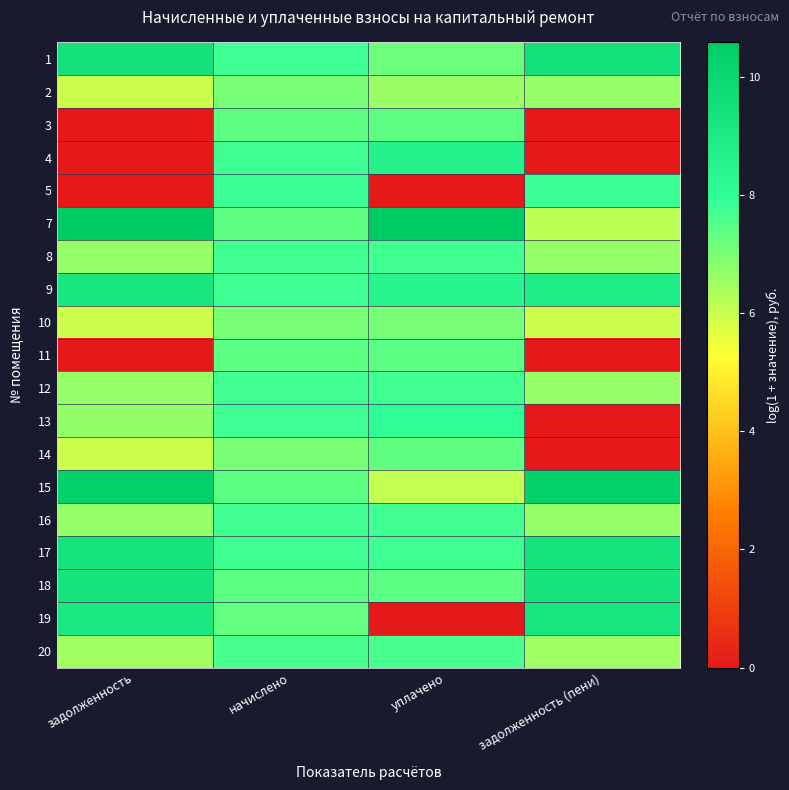

Between уплачено and задолженность (пени), which is larger?

задолженность (пени)